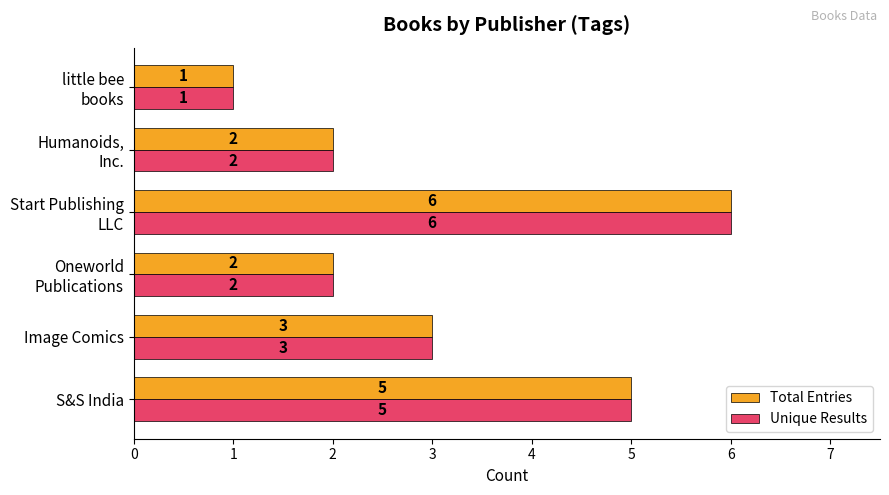

Which category has the highest value across all series?

Start Publishing
LLC